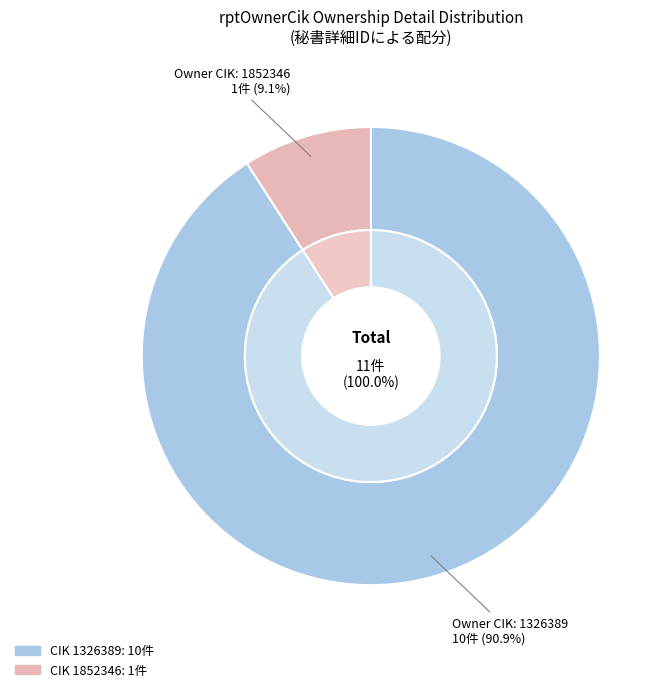

What is the change in value from 1326389 to 1852346?

-9